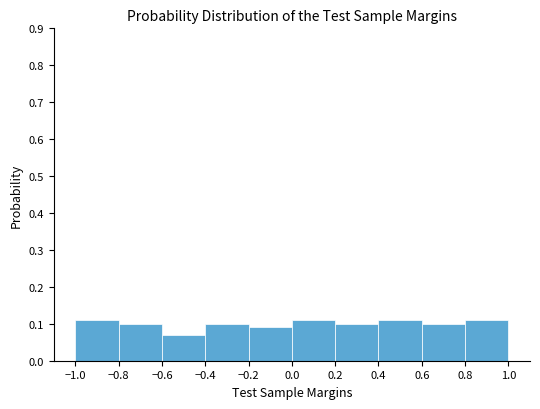

Reading left to right, list every bar in this chart as the range it spans on the x-axis followed by its height. The values are not printed on the chart, so give them approximately, as read against the axis.

-1.0 to -0.8: 0.11
-0.8 to -0.6: 0.10
-0.6 to -0.4: 0.07
-0.4 to -0.2: 0.10
-0.2 to 0.0: 0.09
0.0 to 0.2: 0.11
0.2 to 0.4: 0.10
0.4 to 0.6: 0.11
0.6 to 0.8: 0.10
0.8 to 1.0: 0.11